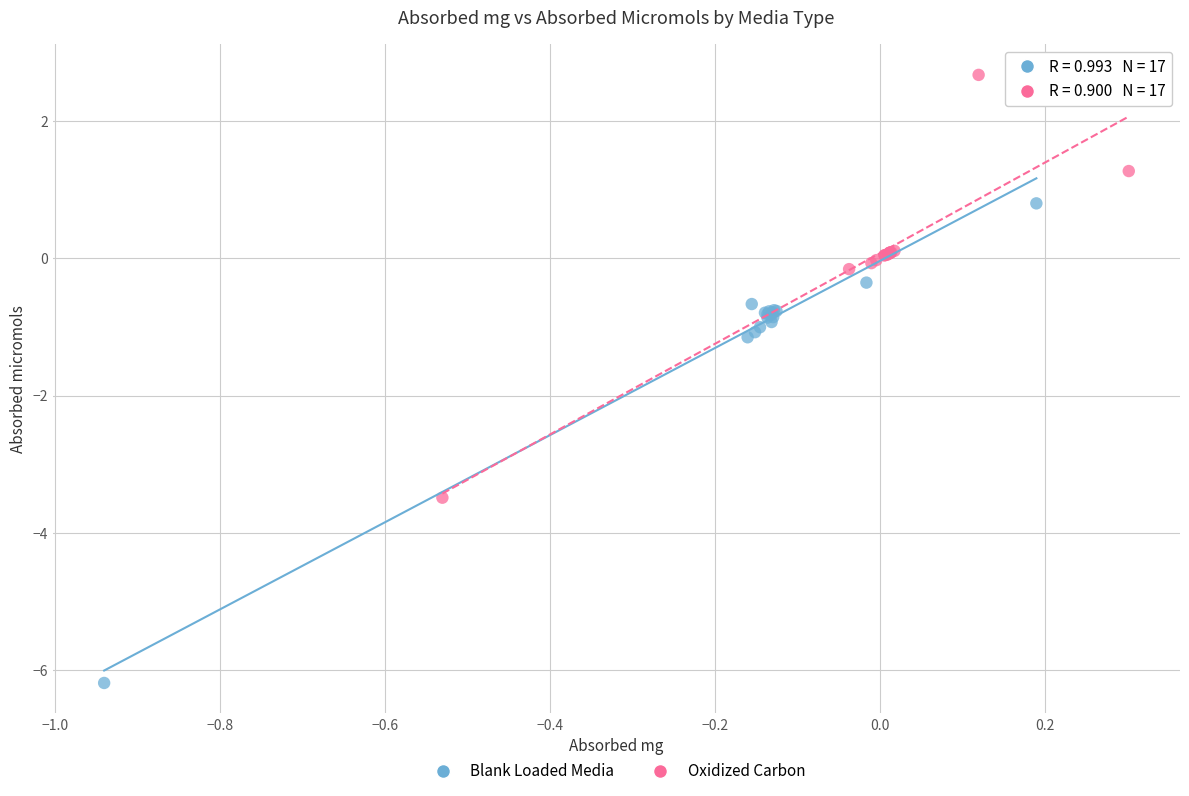

Which series reaches the maximum Y coordinate?

Oxidized Carbon